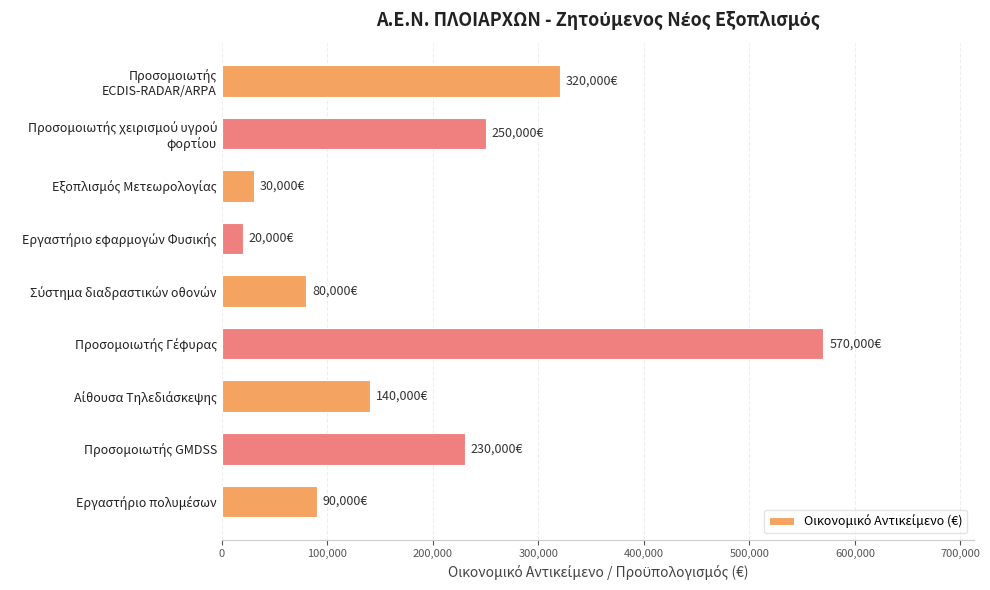

What is the difference between the maximum and minimum values?

550000